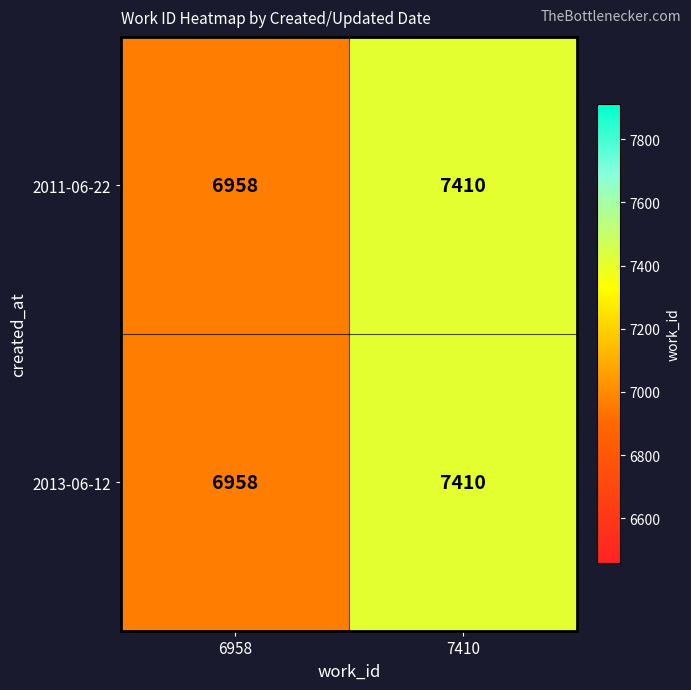

What is the minimum value shown in the chart?

6958